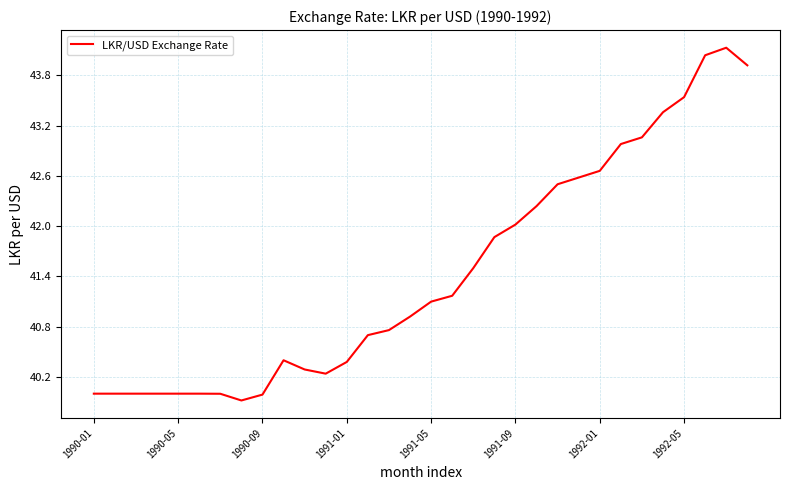

What is the minimum value shown in the chart?

39.9